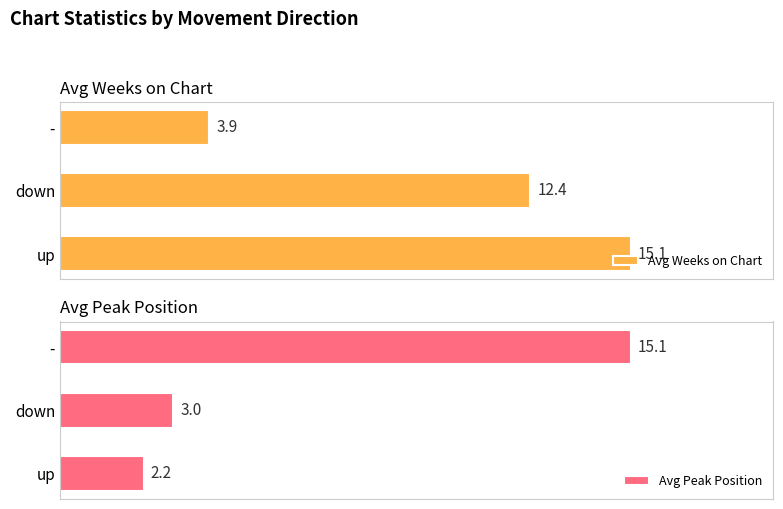

Rank the categories by Avg Weeks on Chart value from highest to lowest.

up, down, -